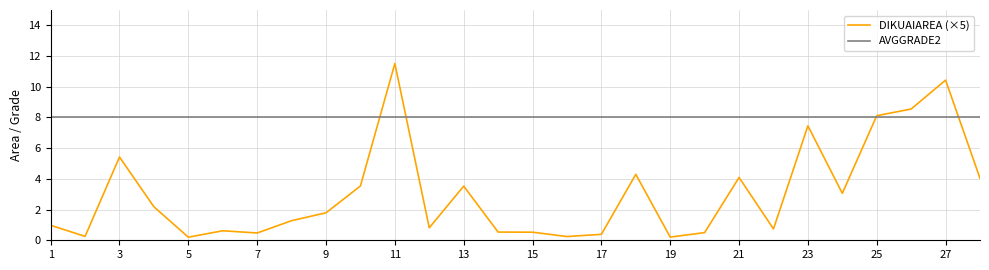

Rank the series by their average value, from highest to lowest.

AVGGRADE2, DIKUAIAREA (×5)